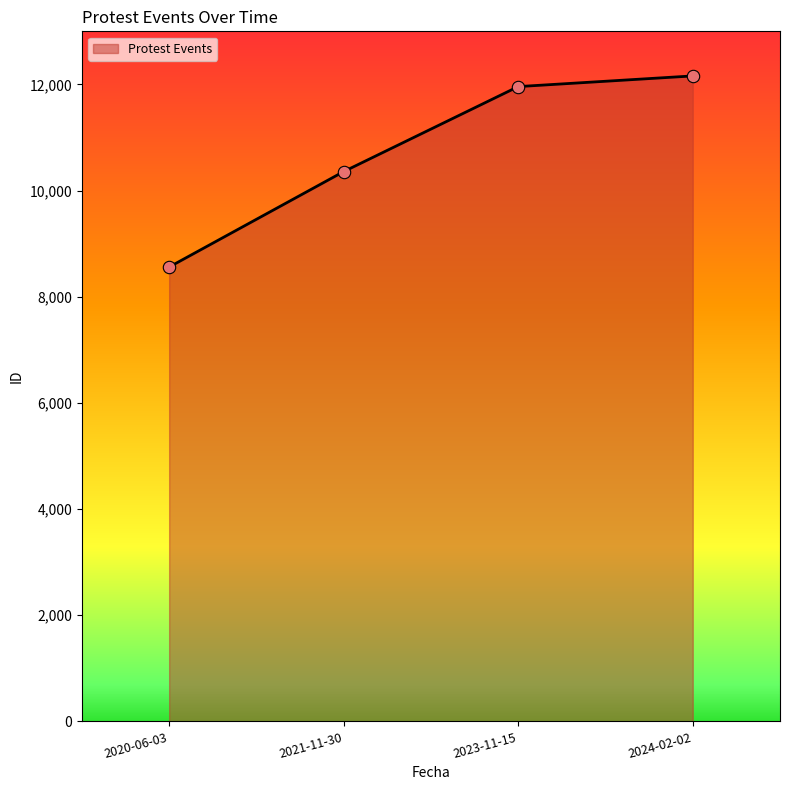

What is the ratio of the value at 2020-06-03 to the value at 2023-11-15?

0.7